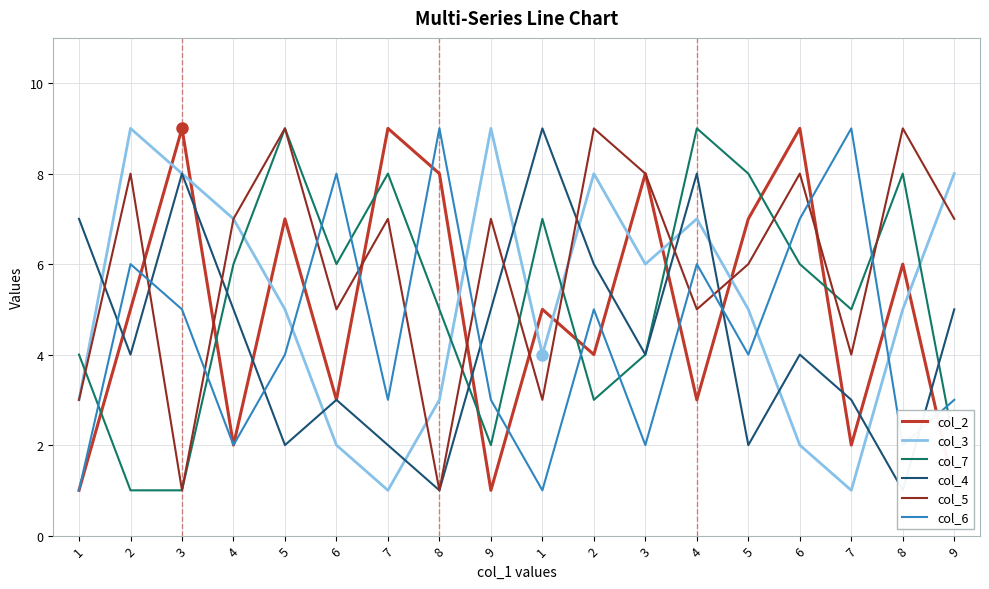

Which series has the largest total across all categories?

col_5